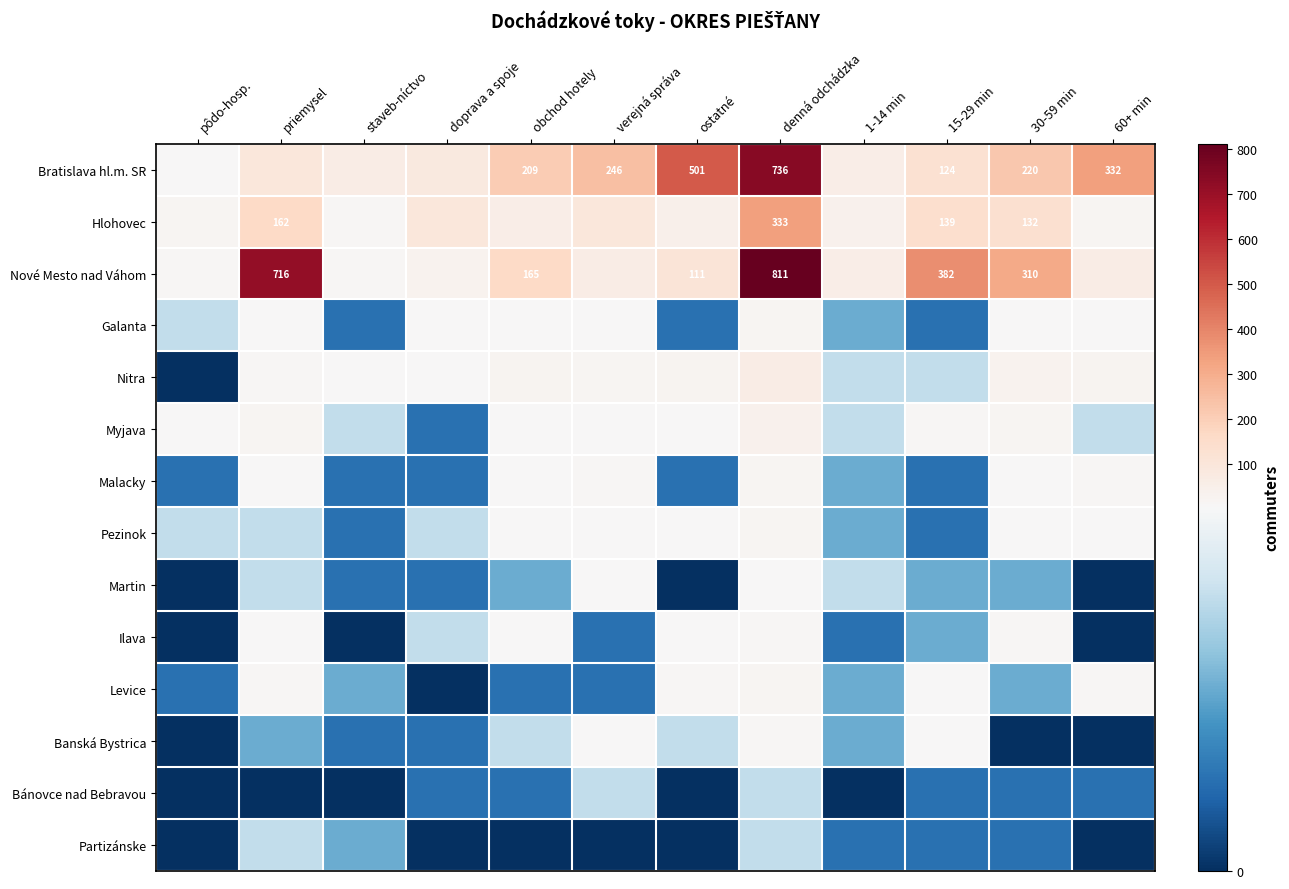

The Bratislava hl.m. SR series shows 177 at 15-29 min. True or false?

False